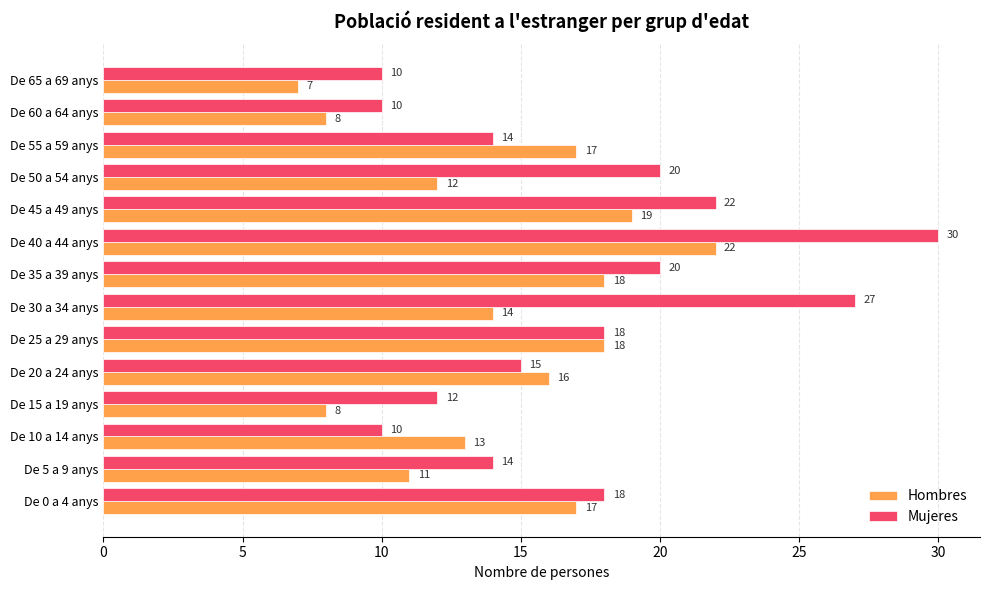

Is it true that Hombres equals 7 at De 10 a 14 anys?

False